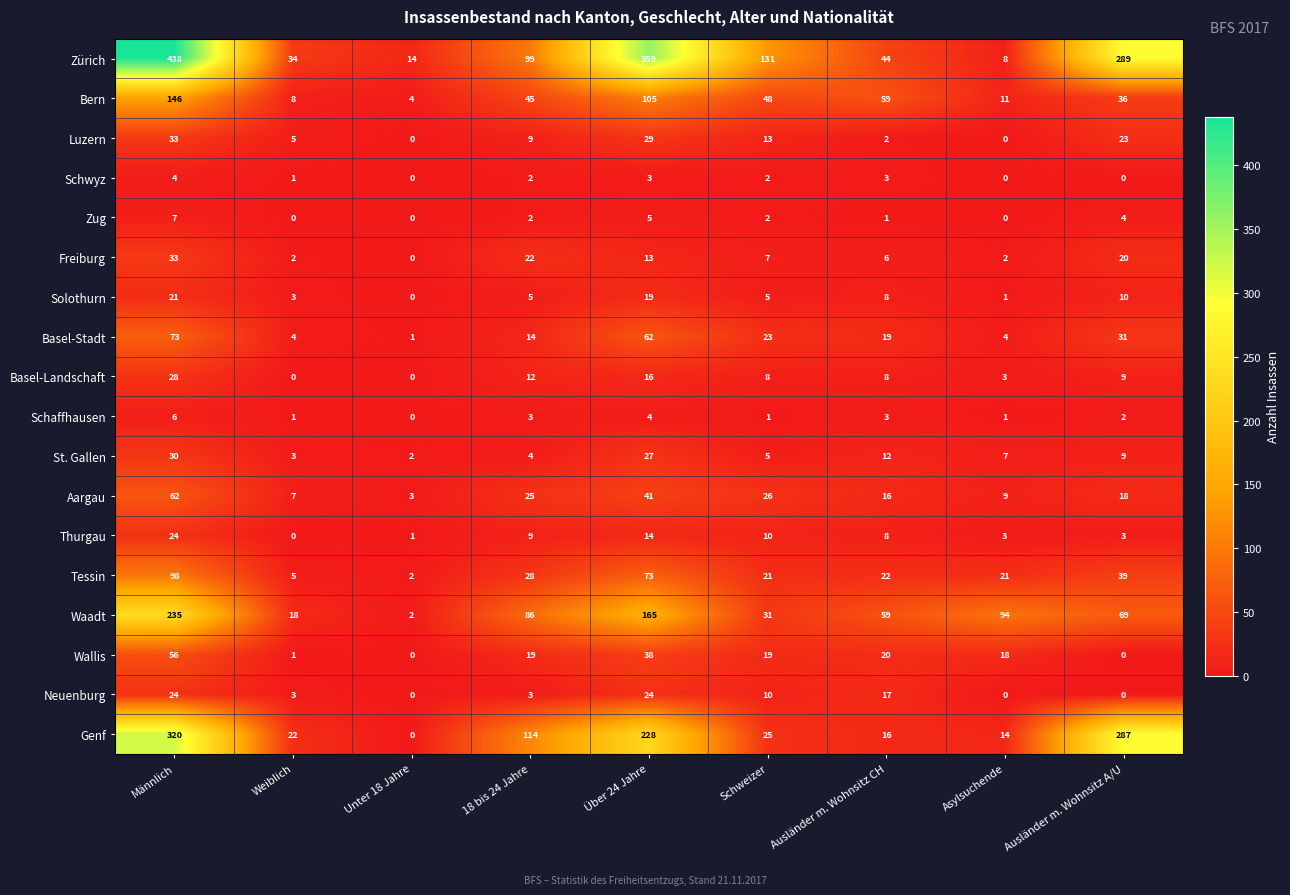

Which series has the largest range (max minus min)?

Zürich